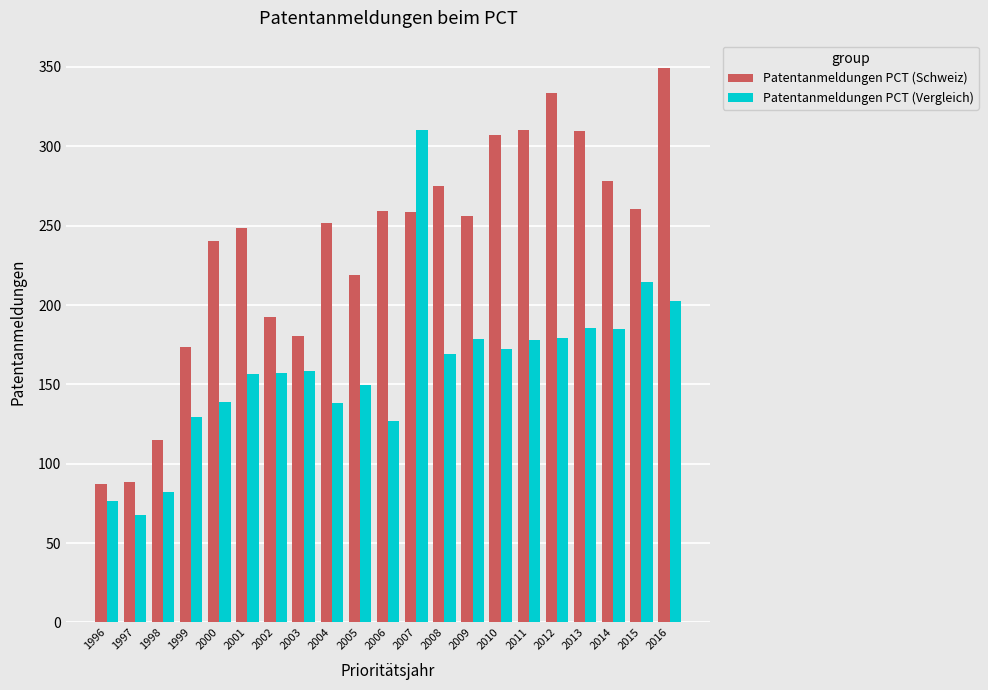

Between 2009 and 2016, which series saw the biggest shift?

Patentanmeldungen PCT (Schweiz)